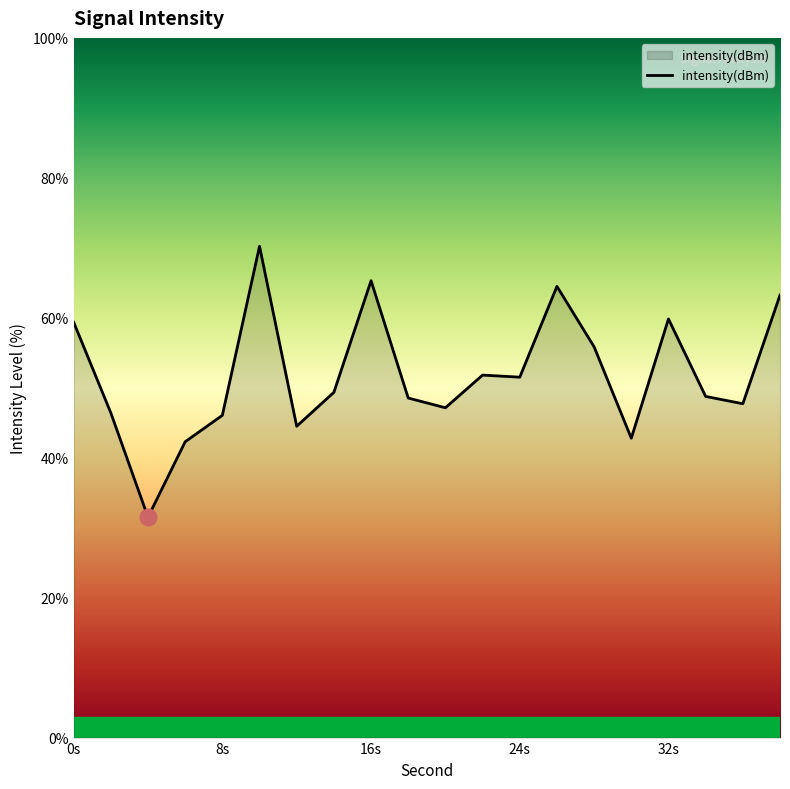

What is the smallest value displayed?

31.5